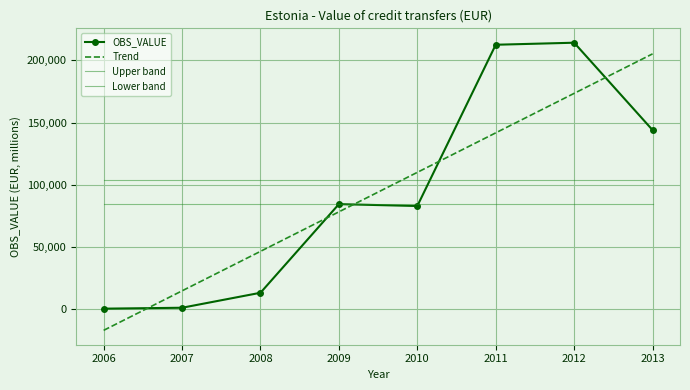

What is the total value across all series at 2008?

246935.7